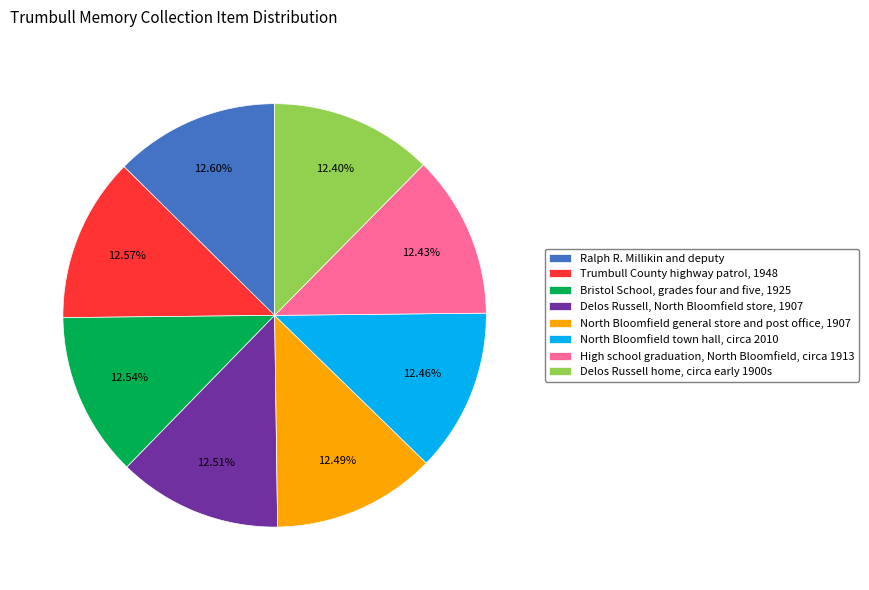

Combined, do Ralph R. Millikin and deputy and North Bloomfield general store and post office, 1907 account for over 50%?

No